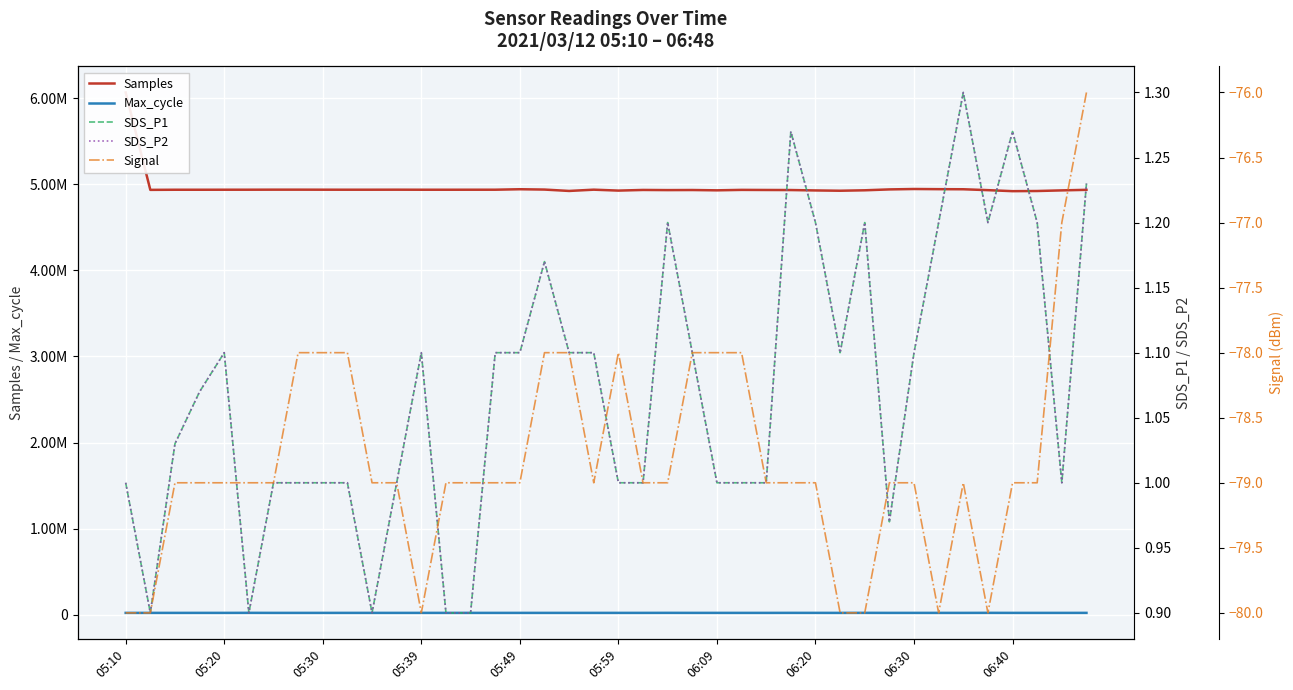

At how many categories does at least one series exceed 5503949?

1